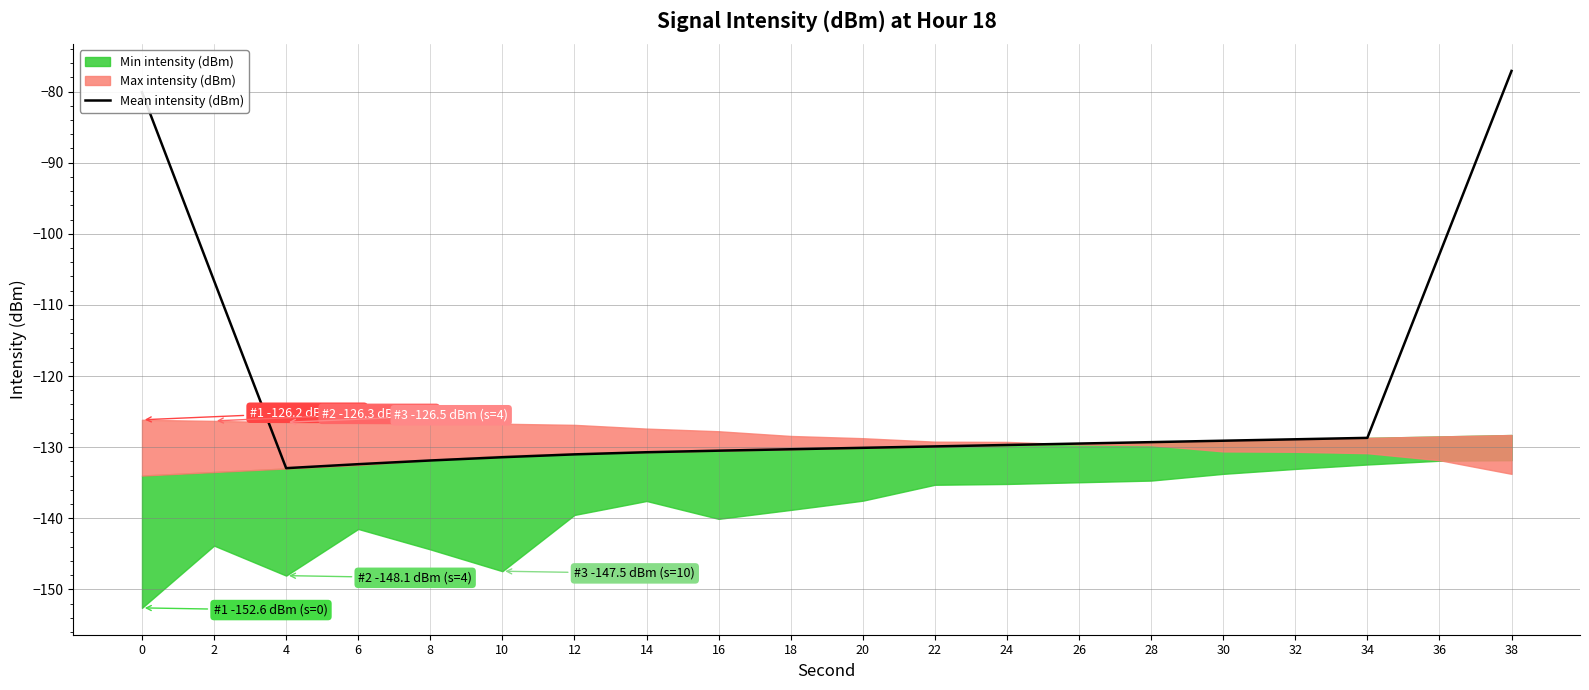

Rank the categories by value from highest to lowest.

38, 0, 36, 2, 34, 32, 30, 28, 26, 24, 22, 20, 18, 16, 14, 12, 10, 8, 6, 4